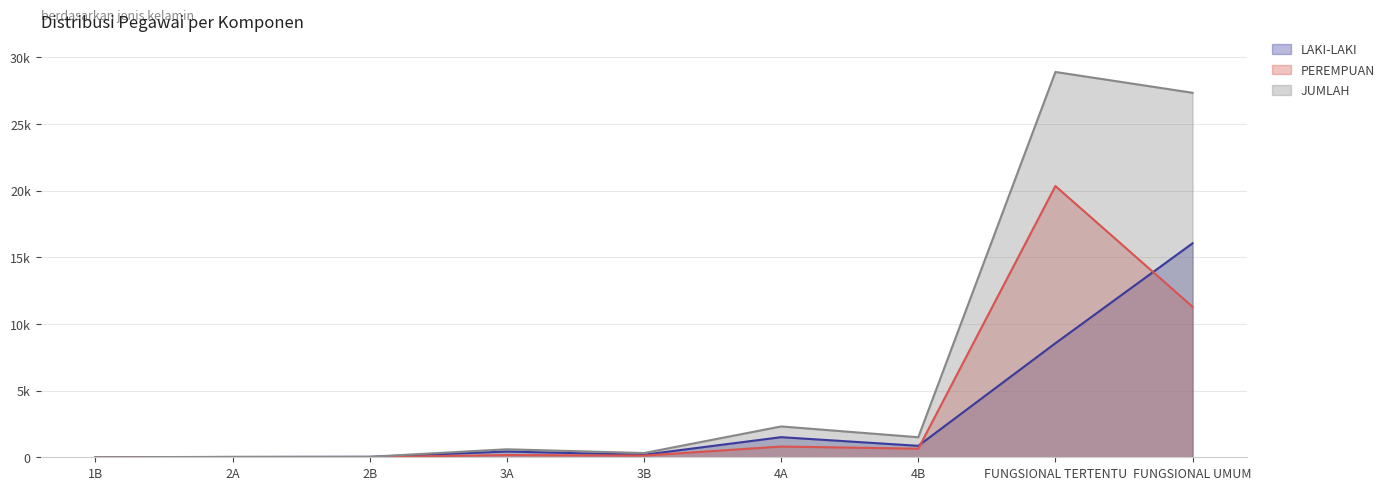

At which category does LAKI-LAKI reach its first local peak?

3A